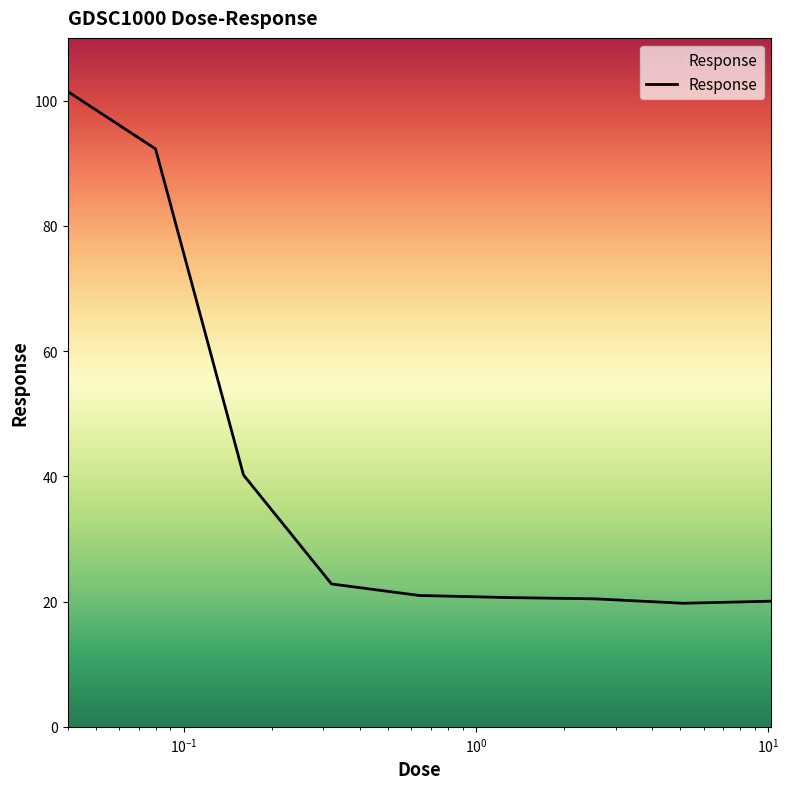

What is the smallest value displayed?

19.7